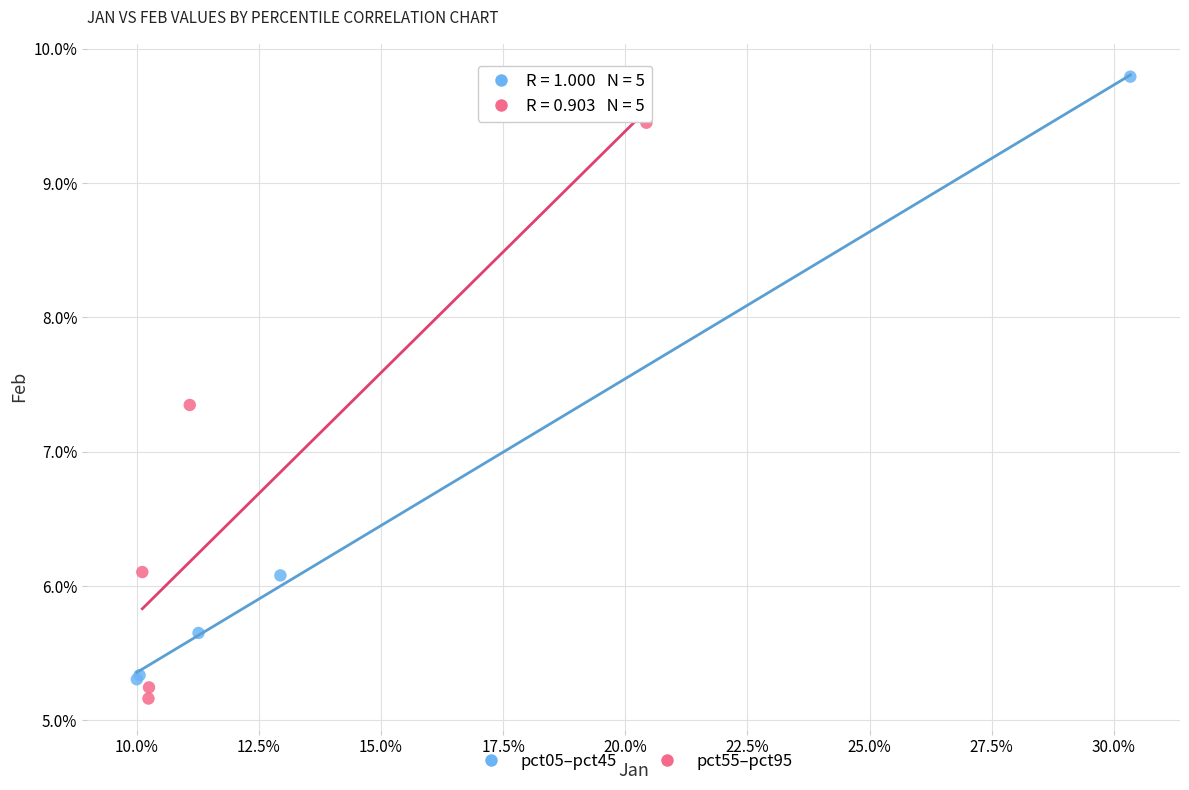

Which series reaches the minimum Y coordinate?

pct55–pct95